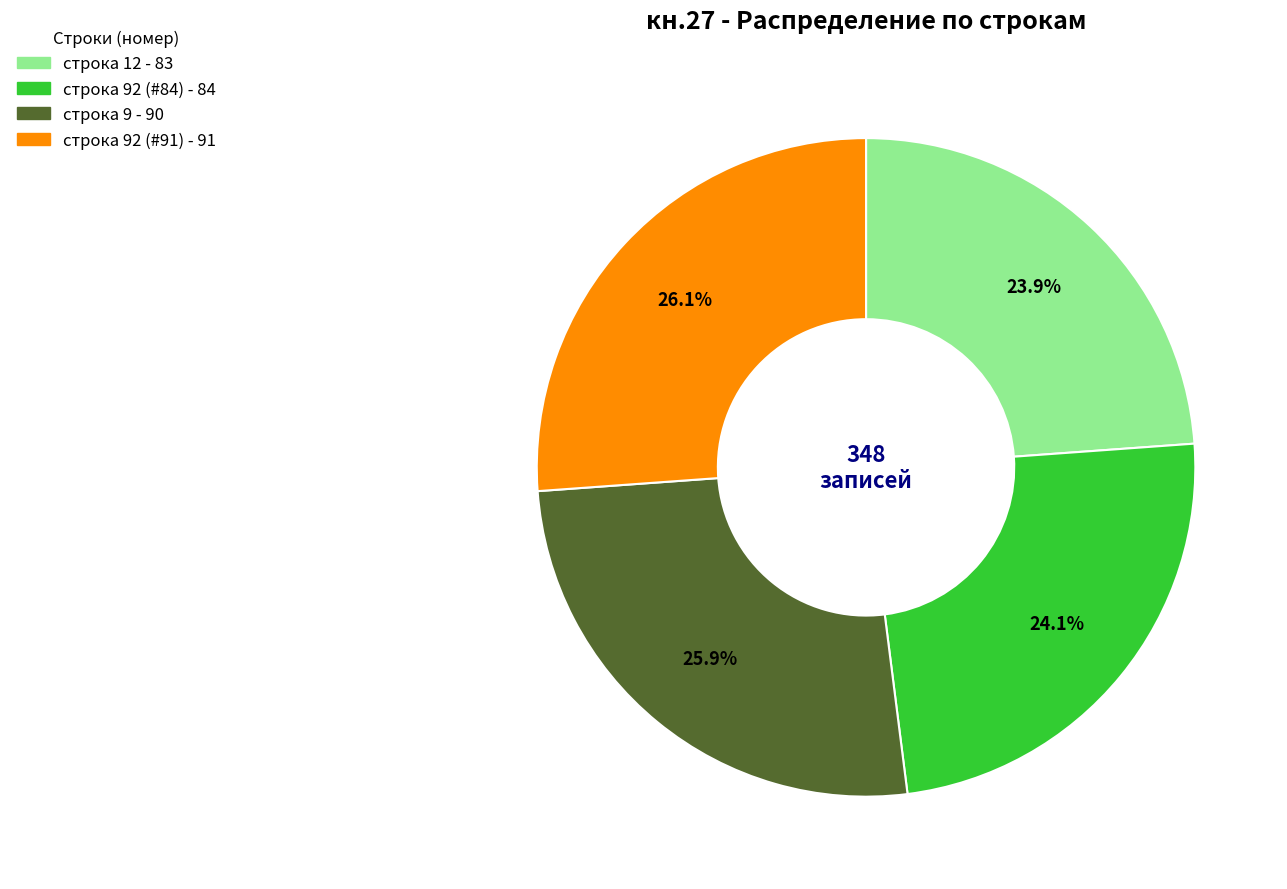

Does any single category account for the majority?

No